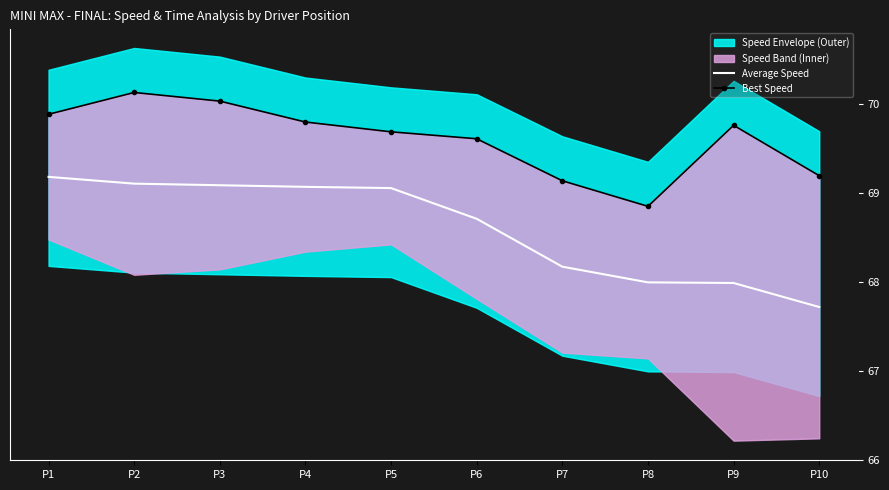

Is this an area chart (filled region under the line)?

No